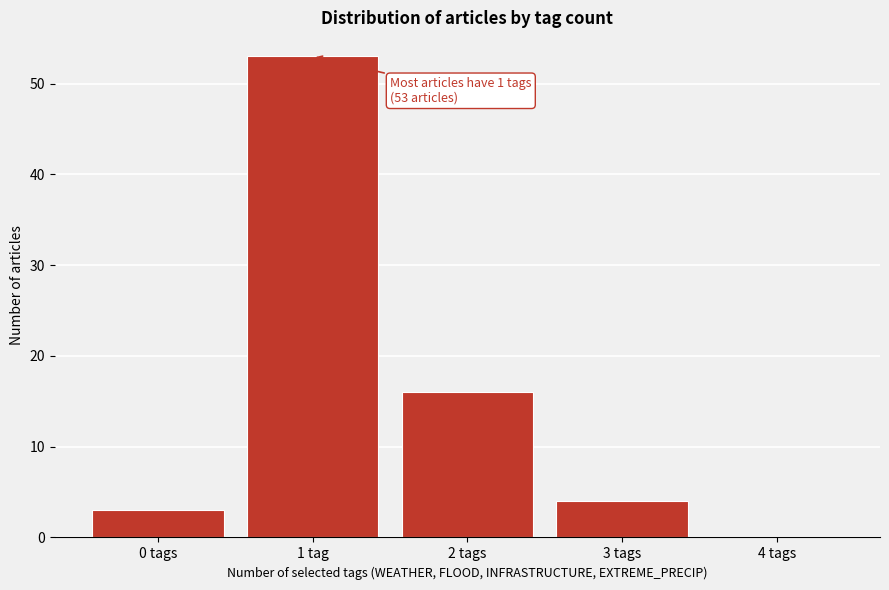

Reading left to right, what are all the values shown in this chart?

0 tags=3	1 tag=53	2 tags=16	3 tags=4	4 tags=0